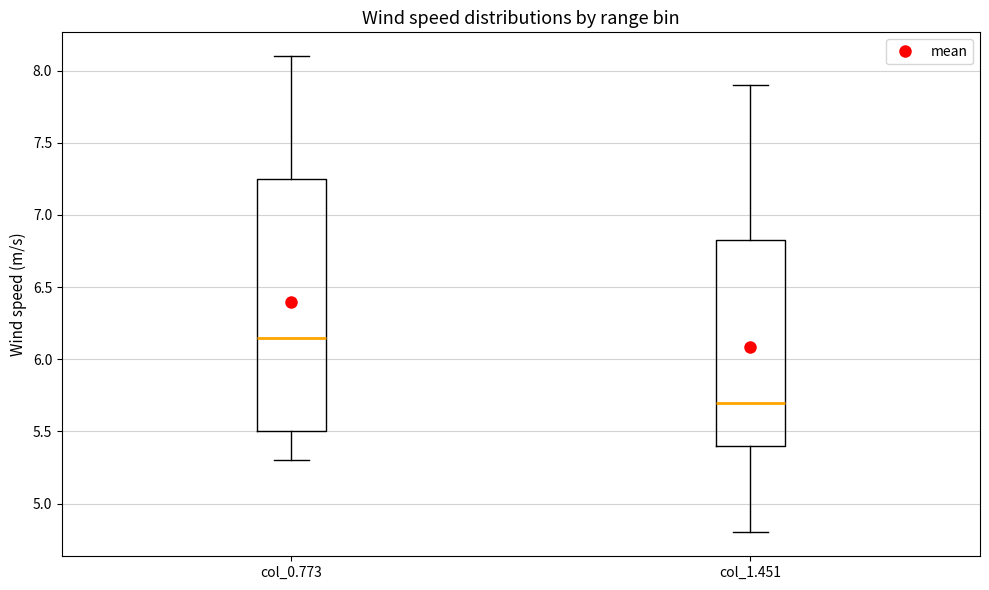

Reading left to right, read every box against the y-axis: the position of its median line, the range the box covers, and the ends of its whiskers. The values are not printed on the chart, so give them approximately, as read against the axis.

col_0.773: median 6.15, box 5.50 to 7.25, whiskers 5.30 to 8.10
col_1.451: median 5.70, box 5.40 to 6.85, whiskers 4.80 to 7.90